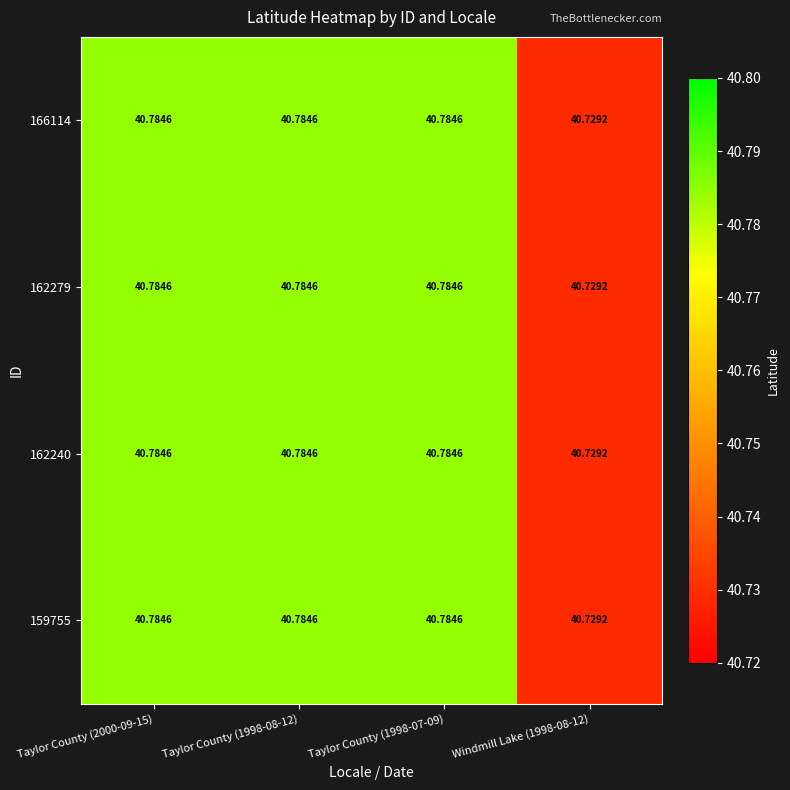

Which label corresponds to the smallest value in the chart?

Windmill Lake (1998-08-12)